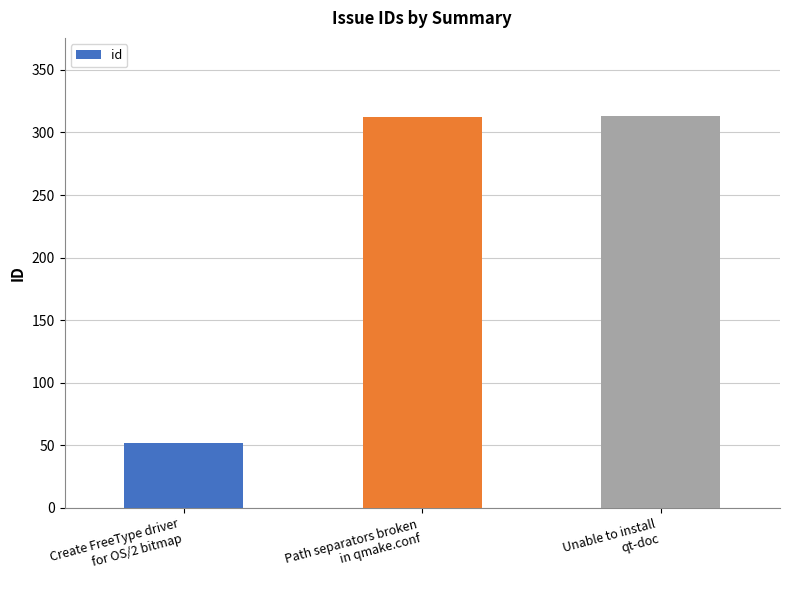

Which has a higher value, Create FreeType driver
for OS/2 bitmap or Unable to install
qt-doc?

Unable to install
qt-doc